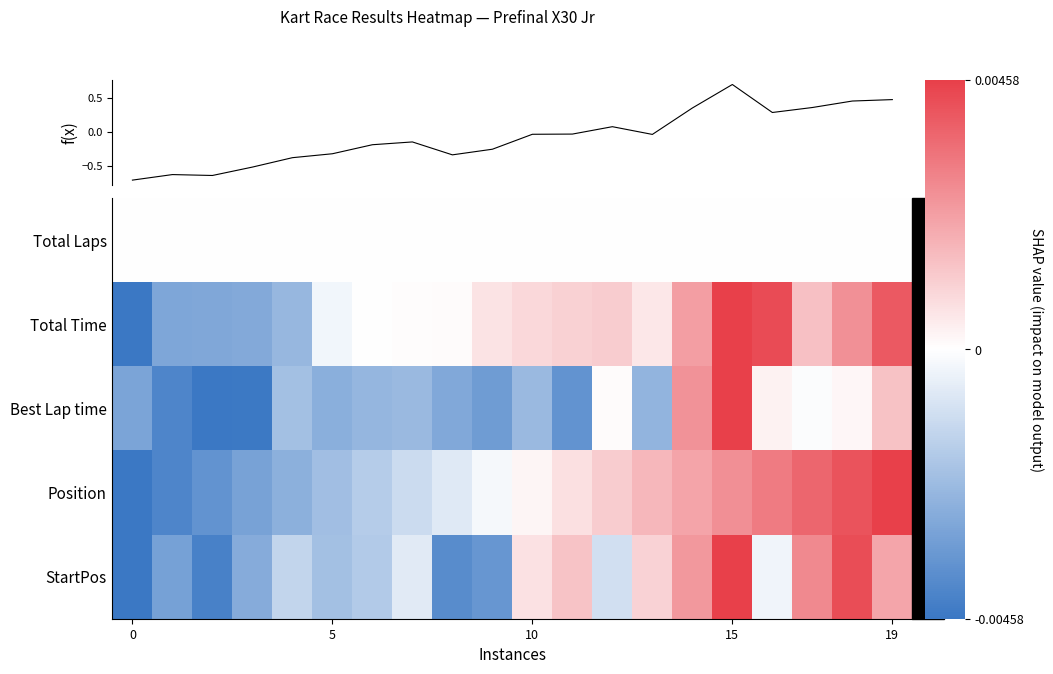

How many data points in Position are above 0?

10